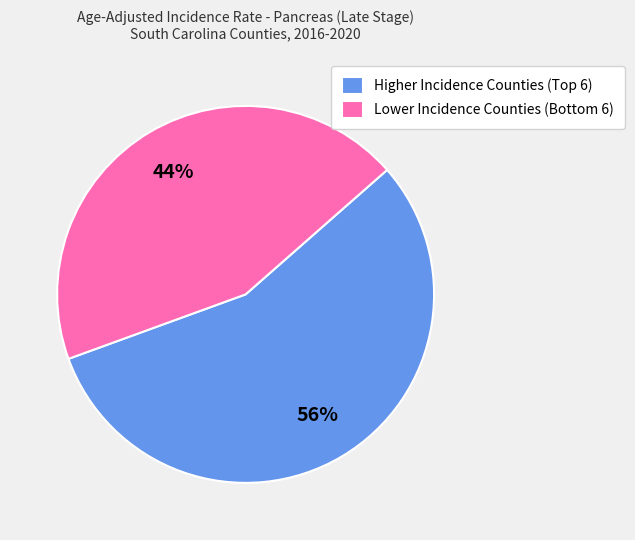

To the nearest percent, what is the difference between the largest and smallest slice percentages?

12%